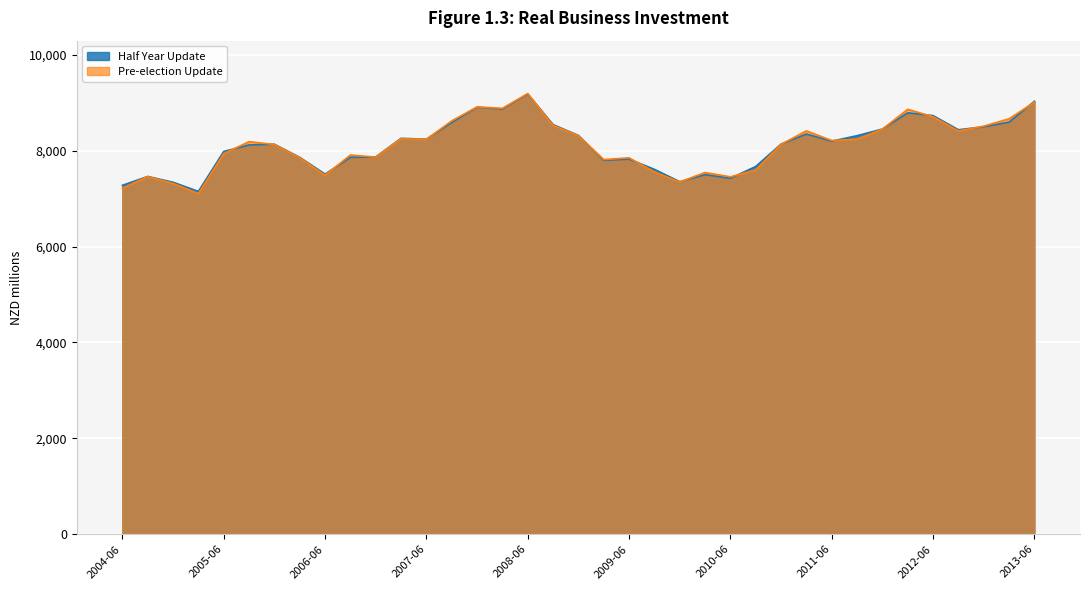

List the series in order of their overall mean, lowest first.

Pre-election Update, Half Year Update